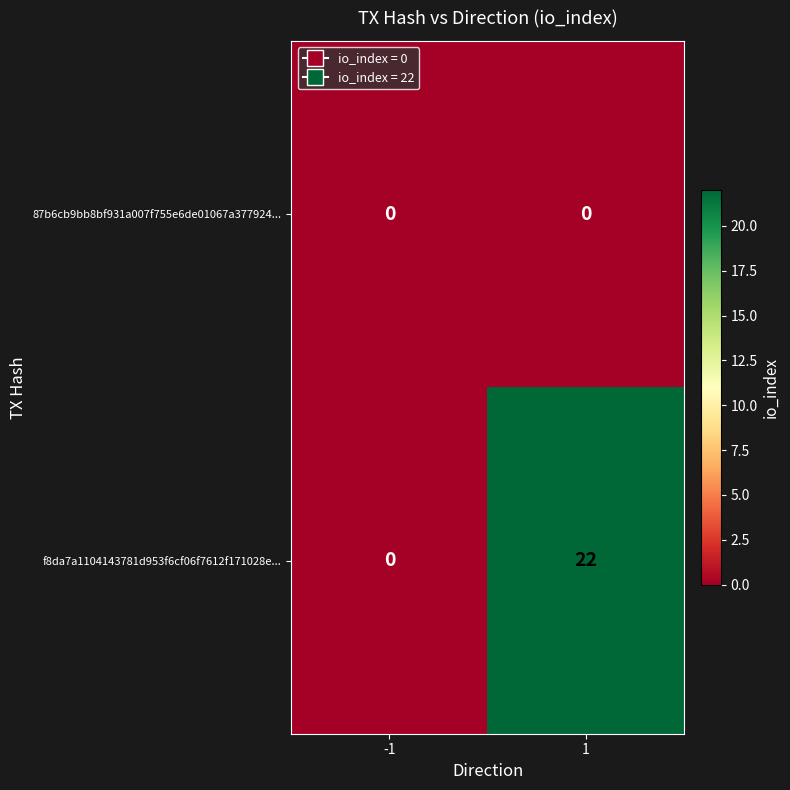

Reading right to left, transcribe all the data shown in this chart.

87b6cb9bb8bf931a007f755e6de01067a377924...: 1=0	-1=0
f8da7a1104143781d953f6cf06f7612f171028e...: 1=22	-1=0